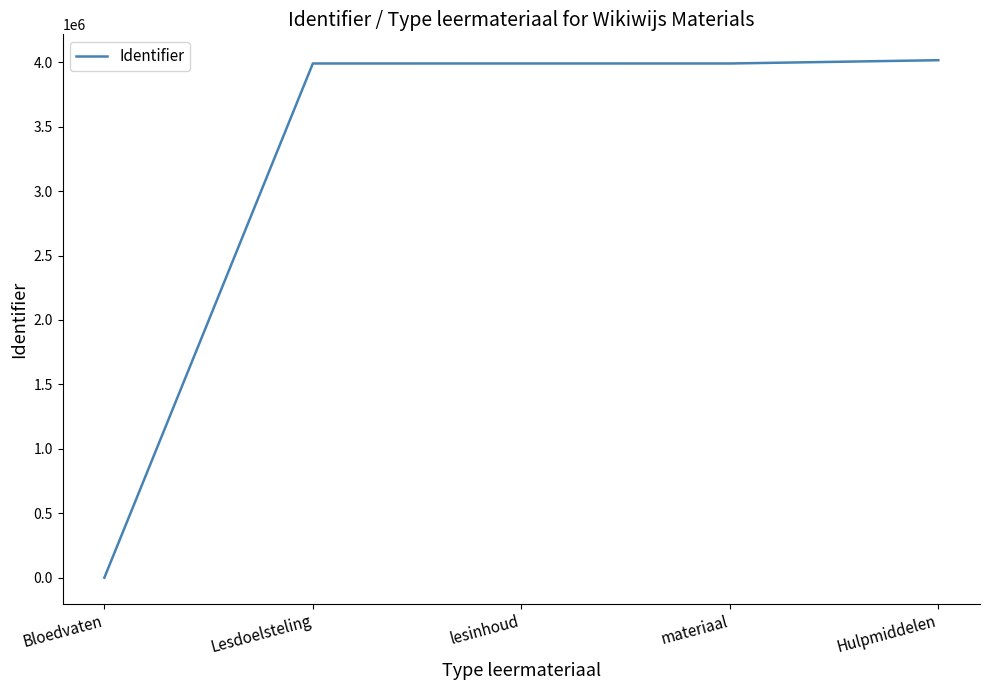

How many categories are shown in the chart?

5